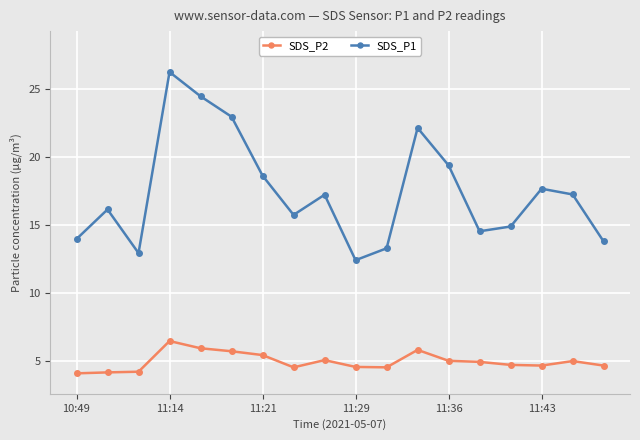

Which series has the largest total across all categories?

SDS_P1